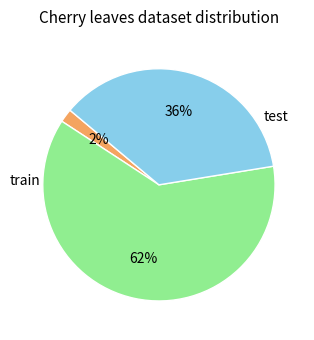

Is there any slice that represents more than half of the pie?

Yes